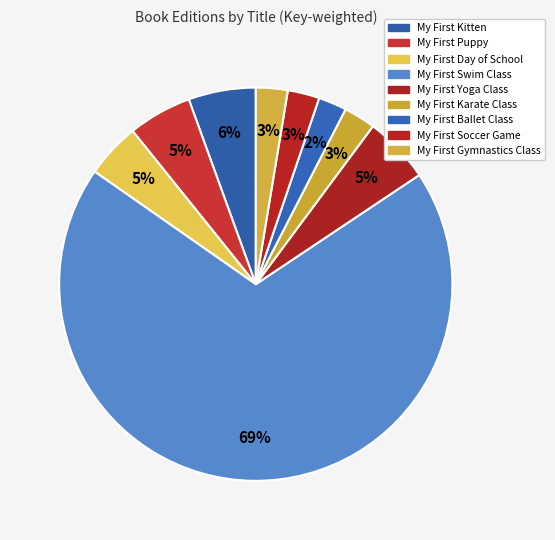

Count the number of slices in the pie.

9